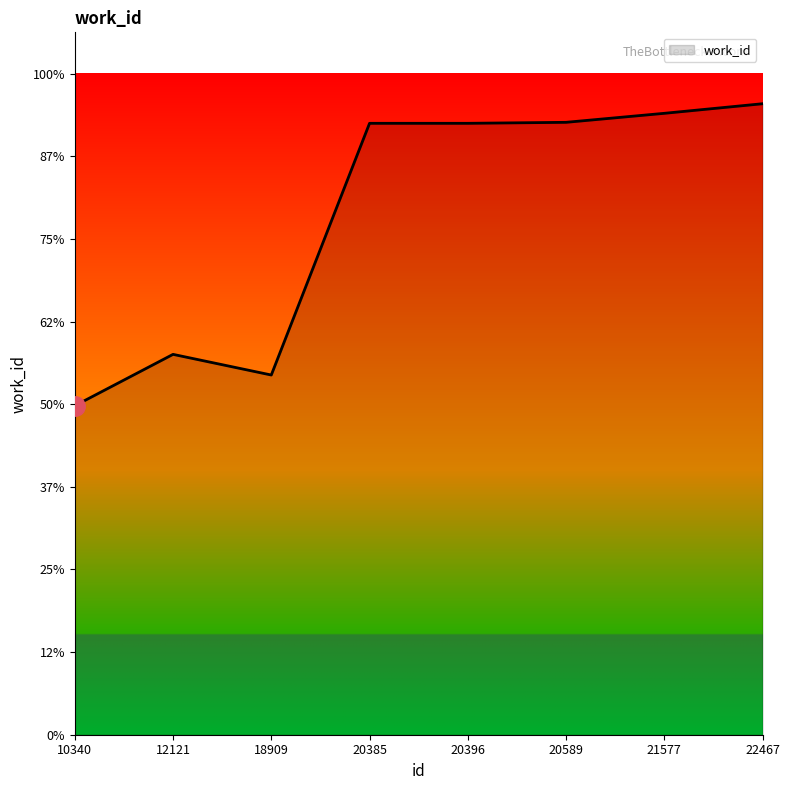

True or false: the data shows 9967 at 20589.

False